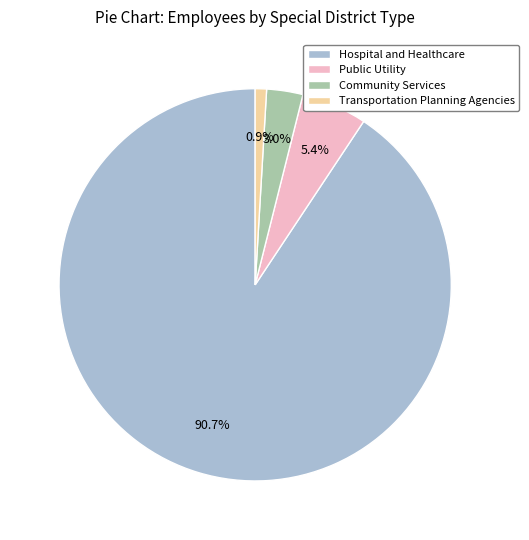

How much of the chart is everything except Hospital and Healthcare?

9.3%